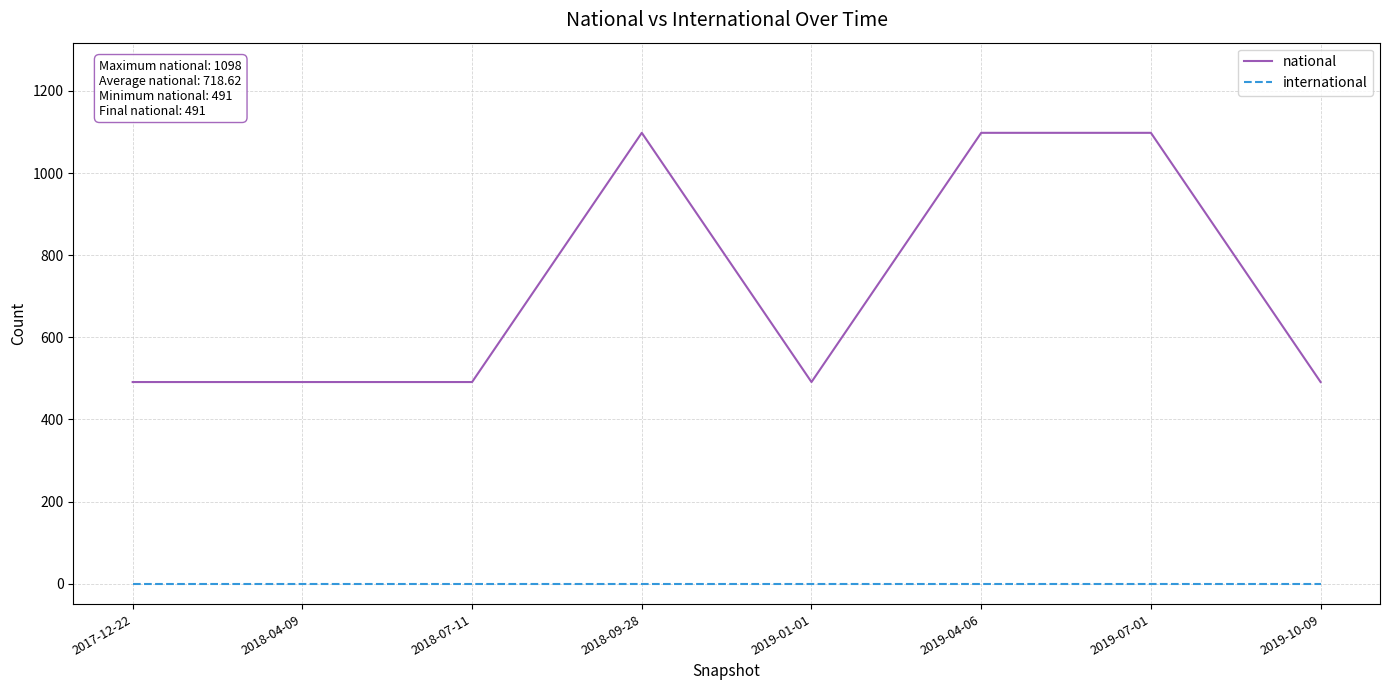

Does the chart have visible grid lines?

Yes